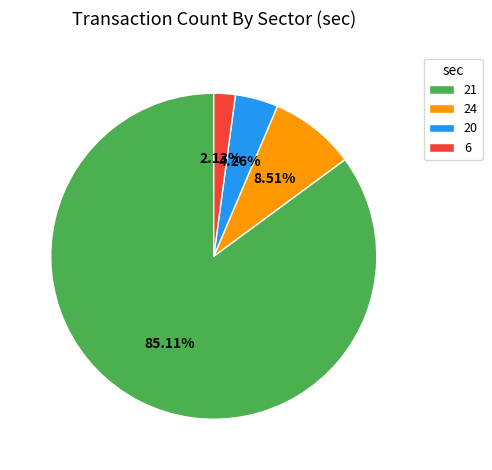

Rank the categories by value from highest to lowest.

21, 24, 20, 6